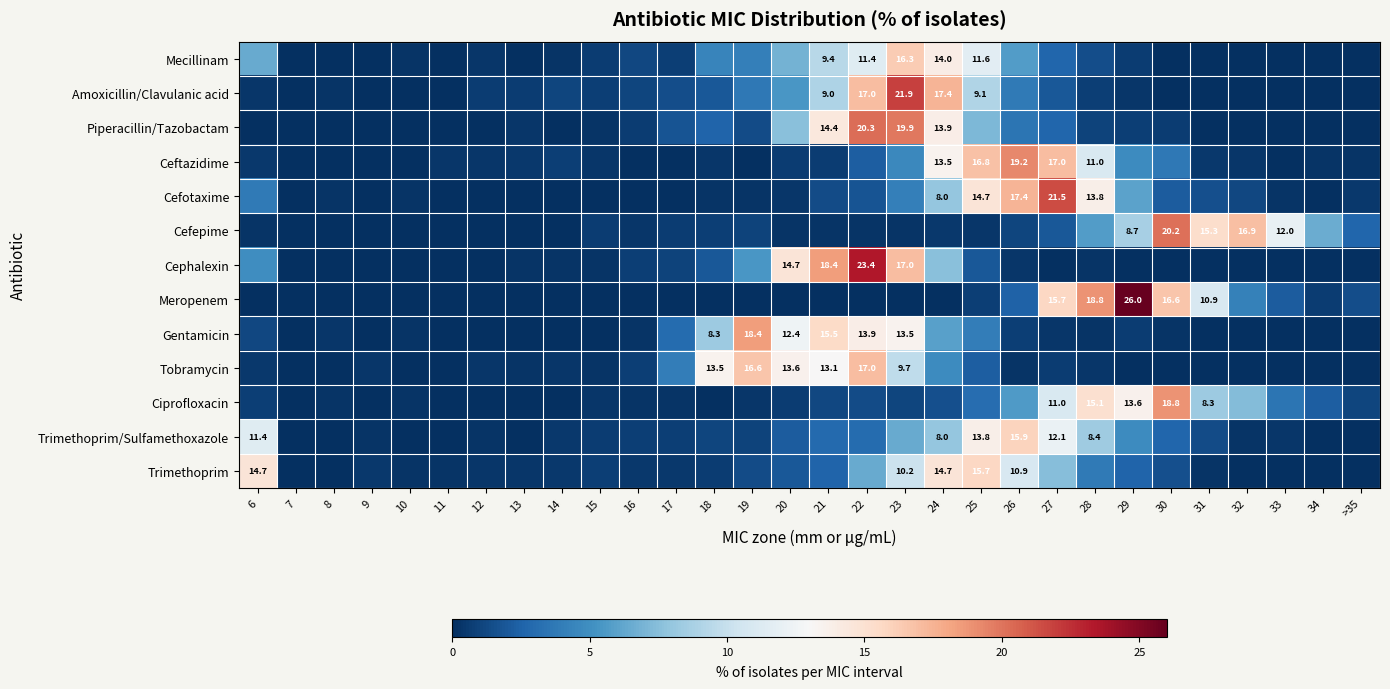

What is the highest value of the Amoxicillin/Clavulanic acid series?

21.9